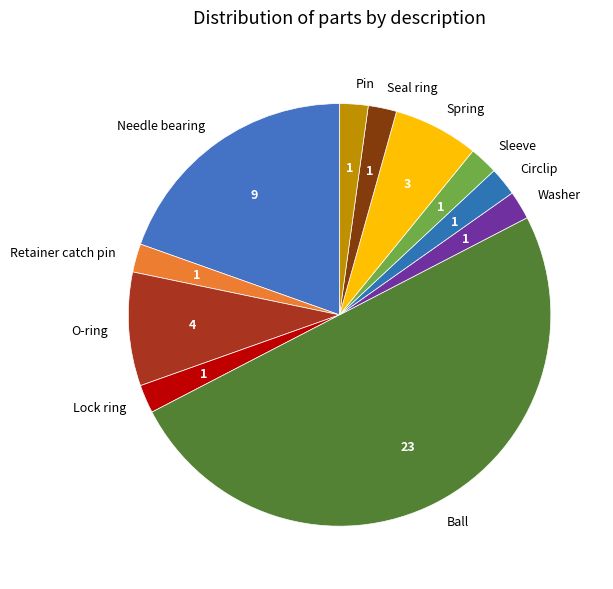

What is the largest slice in the pie chart?

Ball